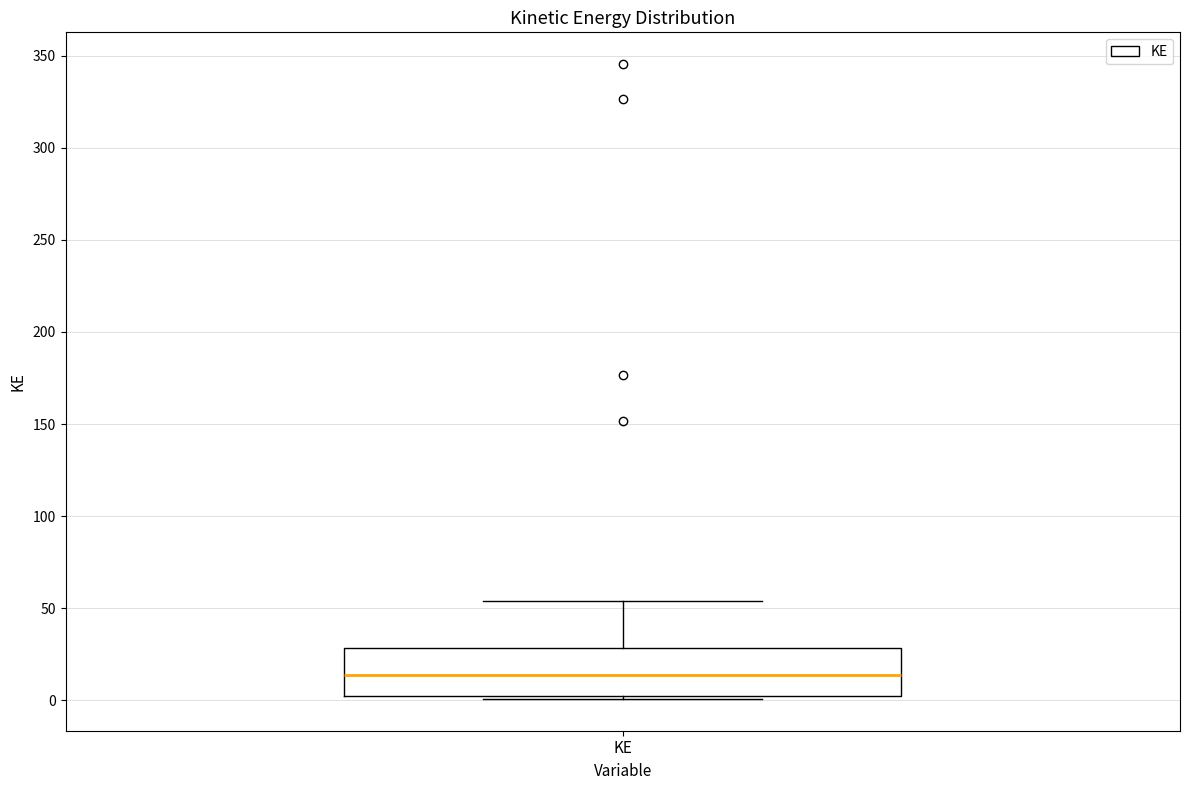

Transcribe this box plot: give where the median line is, the range the box spans, and where the two whiskers end, as read against the y-axis. The values are not printed on the chart, so give them approximately, as read against the axis.

median 15, box 5 to 30, whiskers 0 to 55